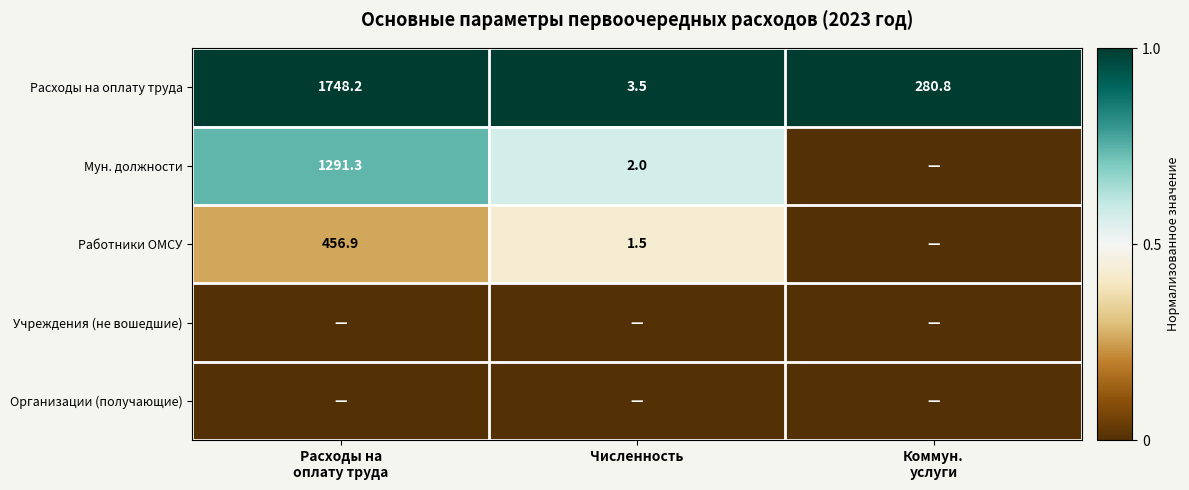

At Коммун. услуги, list the series in order from largest to smallest.

Расходы на оплату труда, Мун. должности, Работники ОМСУ, Учреждения (не вошедшие), Организации (получающие)